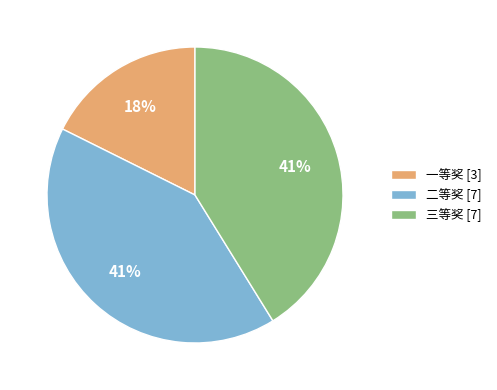

Is it true that 一等奖 is 18% of the pie?

True